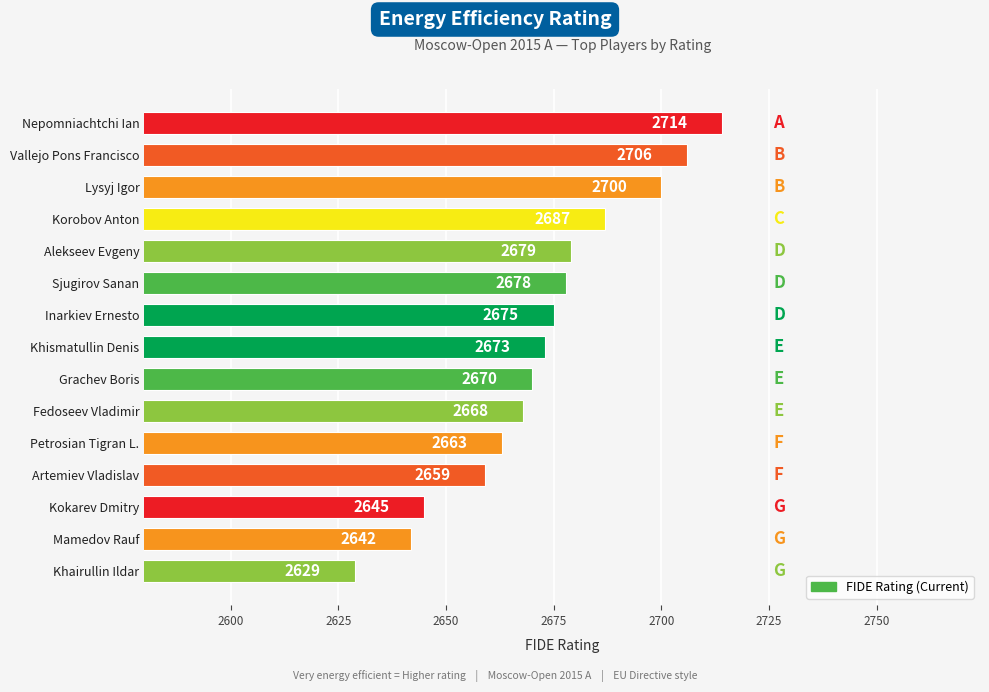

Reading top to bottom, list all the values displayed in this chart.

2714	2706	2700	2687	2679	2678	2675	2673	2670	2668	2663	2659	2645	2642	2629